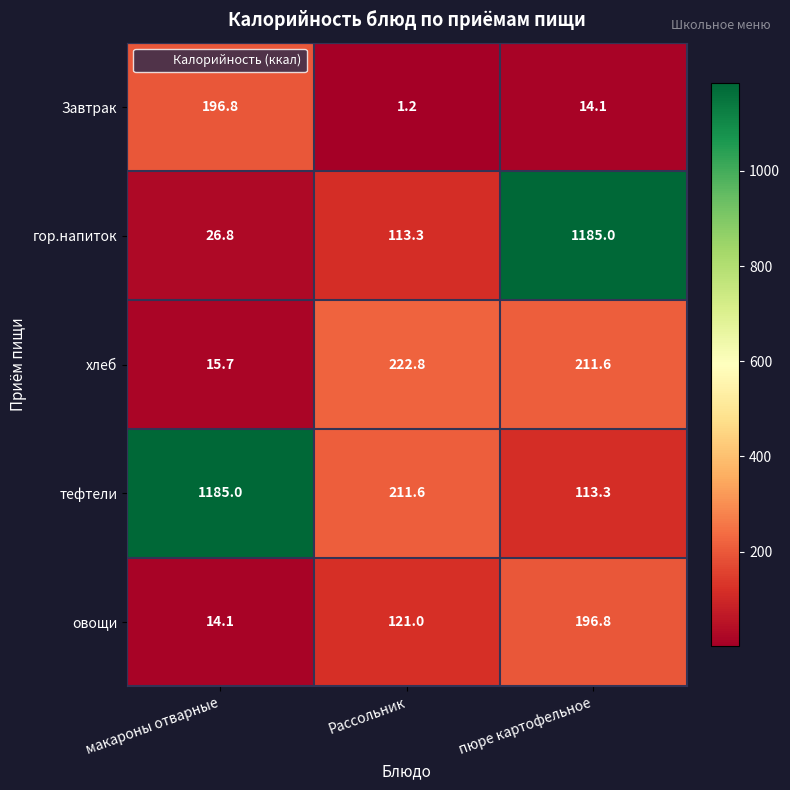

Which series changed the most between Рассольник and пюре картофельное?

гор.напиток